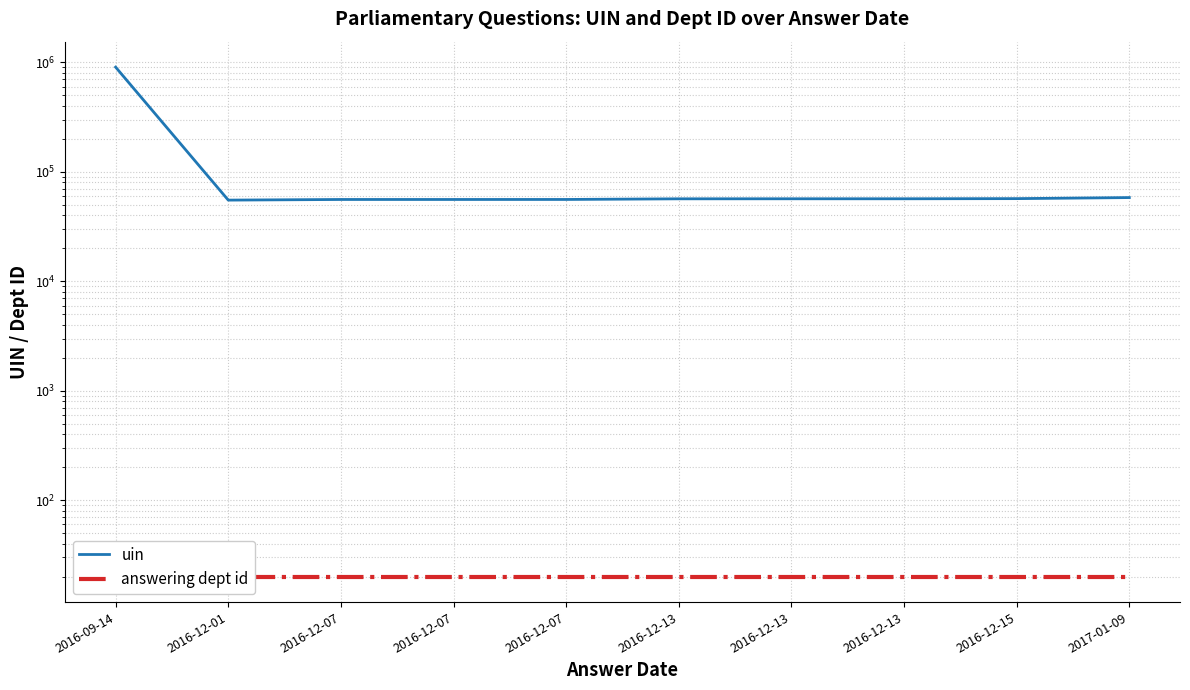

True or false: answering dept id has a value of 8 at 2016-09-14.

False